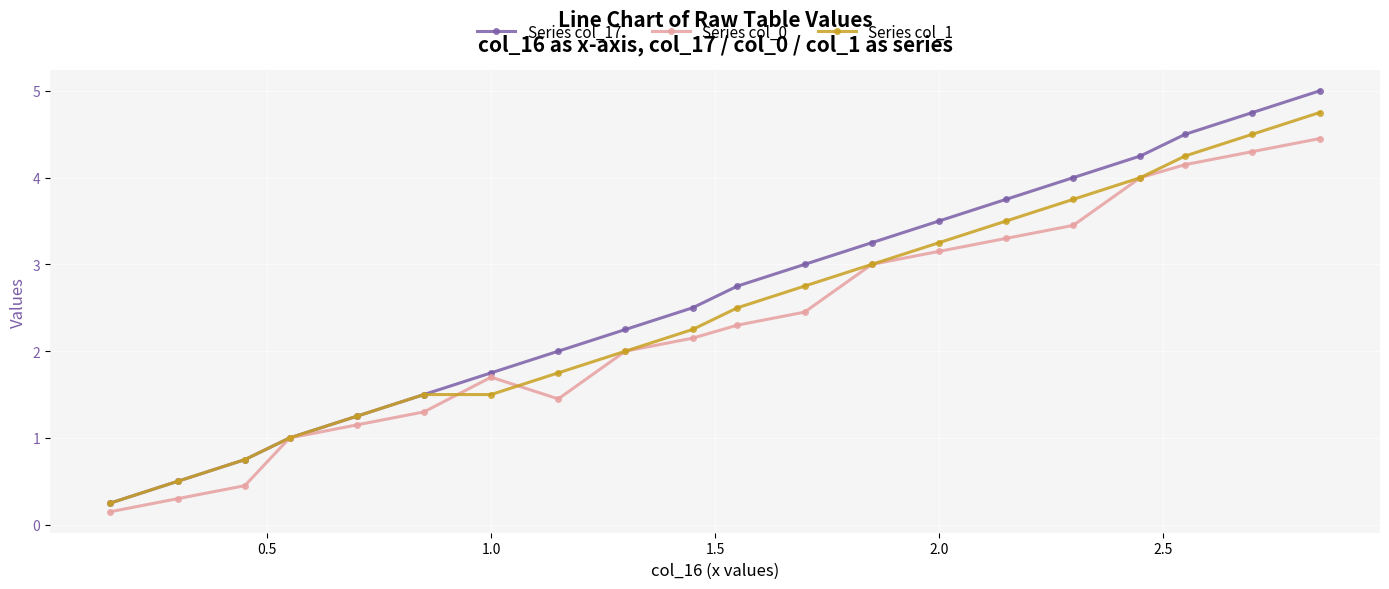

Which series has the widest spread of values?

Series col_17